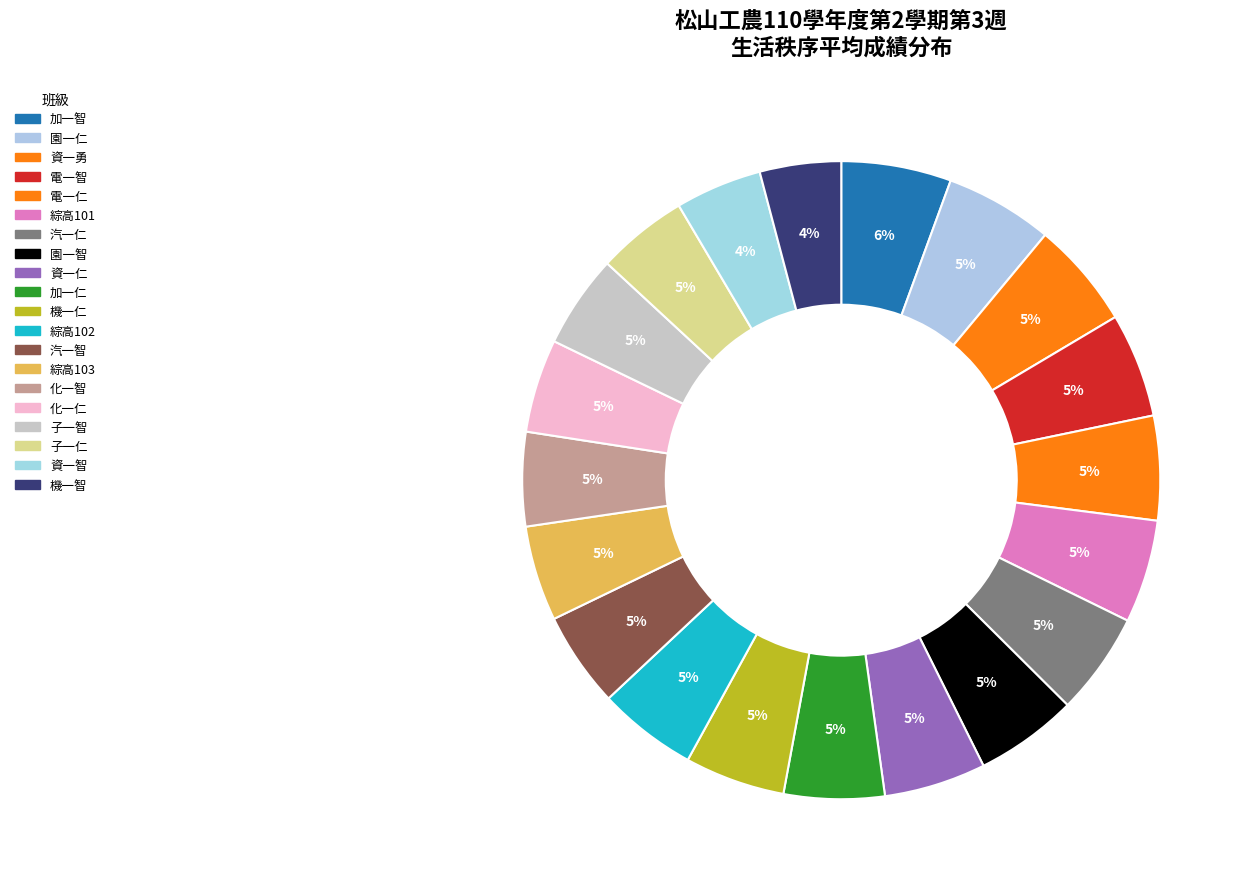

How many slices are in this pie chart?

20